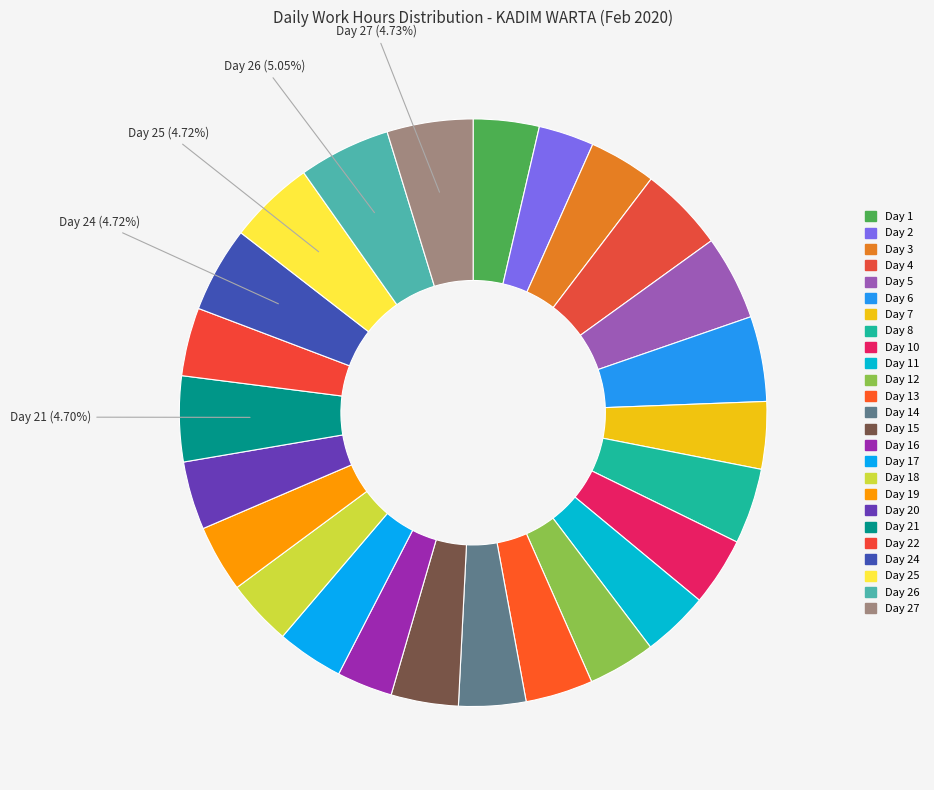

How many slices are in this pie chart?

25